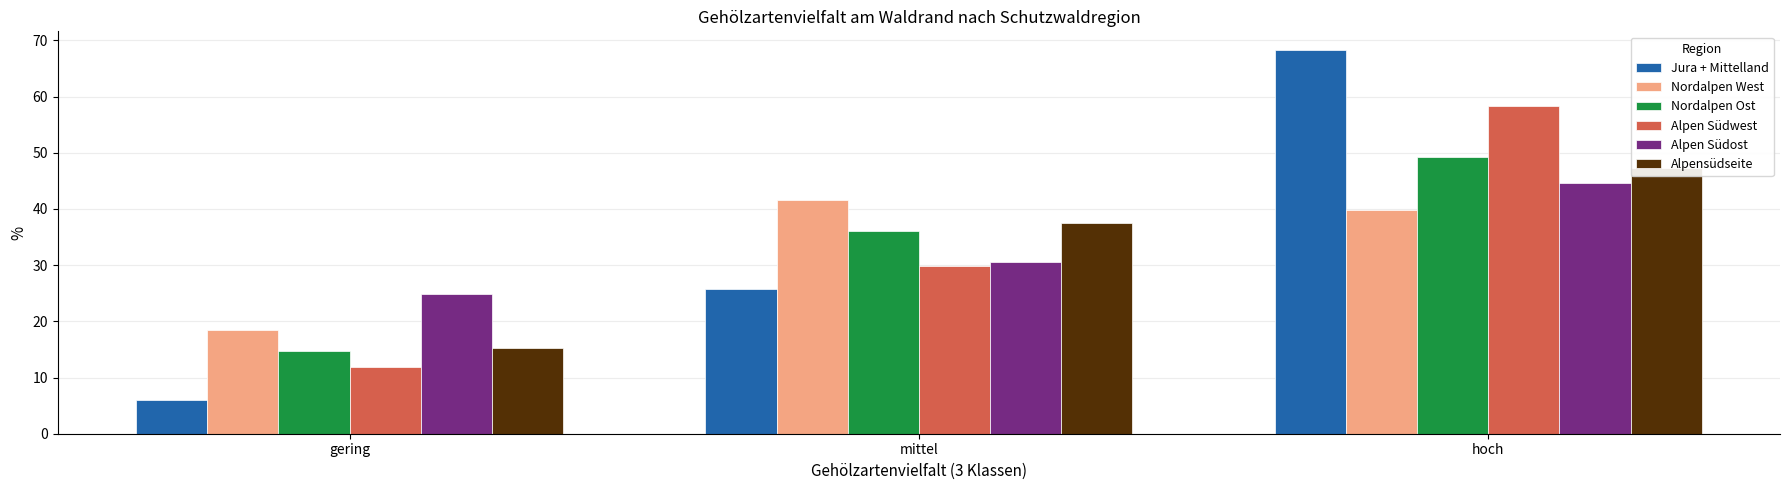

The Jura + Mittelland series shows 68.2 at hoch. True or false?

True